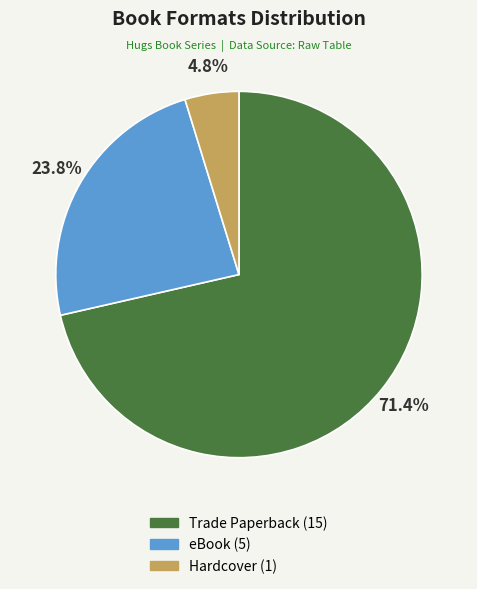

To the nearest percent, what is the difference between the eBook and Trade Paperback slice percentages?

48%